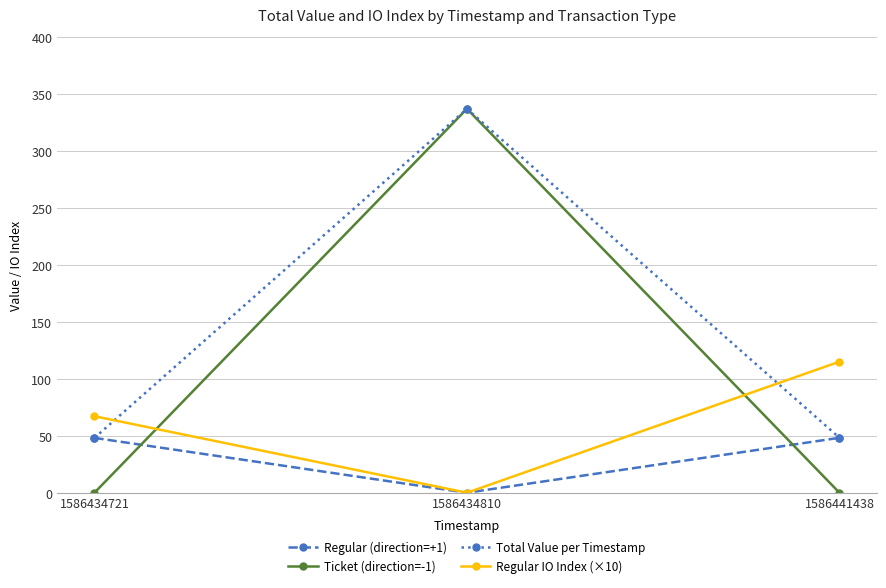

List the labels in order of Regular IO Index (×10) value, smallest first.

1586434810, 1586434721, 1586441438